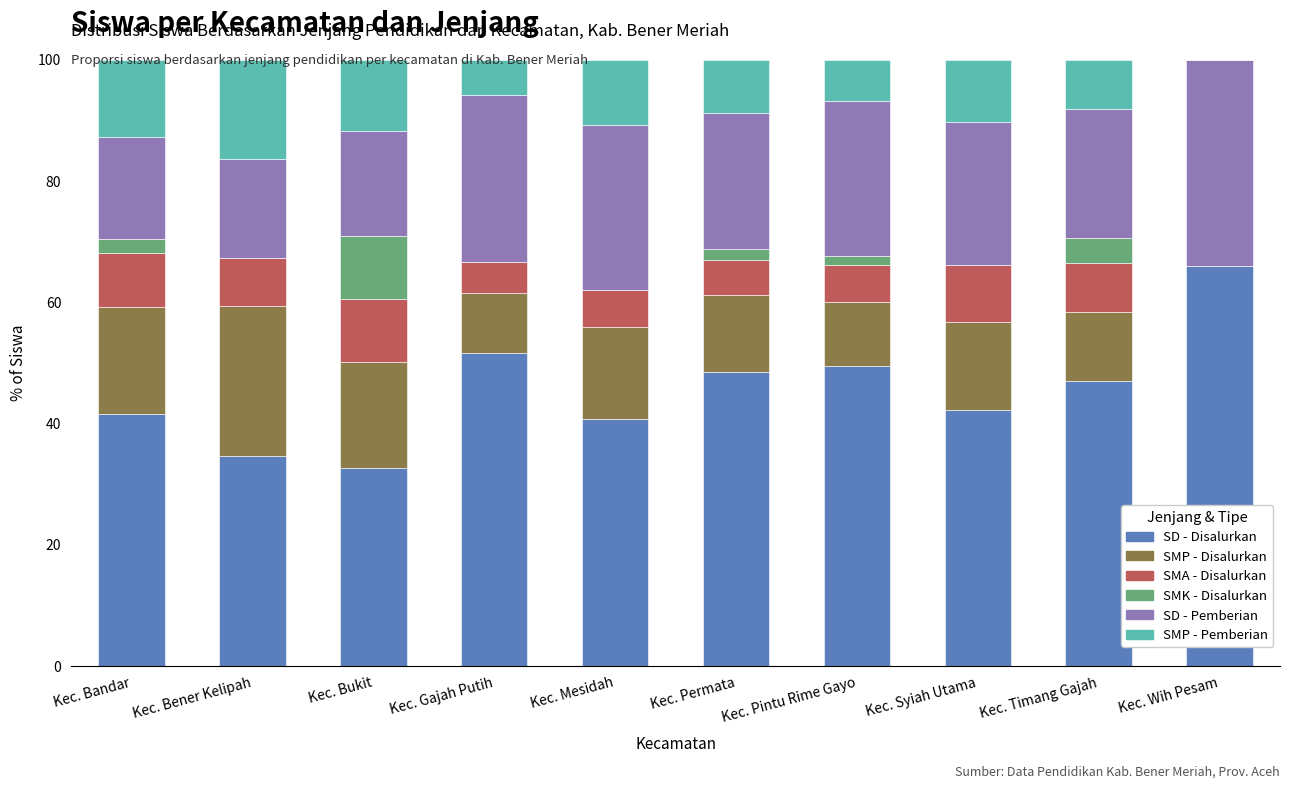

What is the total value across all series at Kec. Bukit?

100.0